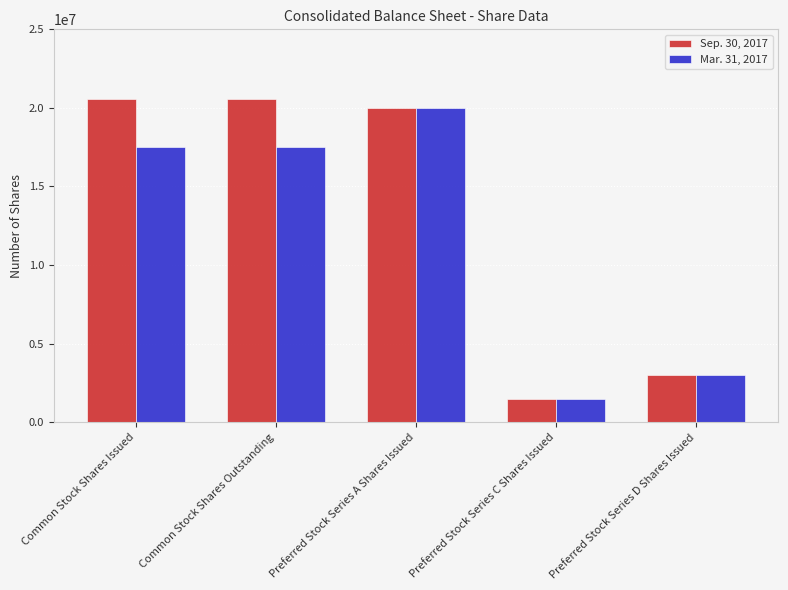

The value of Sep. 30, 2017 at Preferred Stock Series A Shares Issued is 7103781. True or false?

False